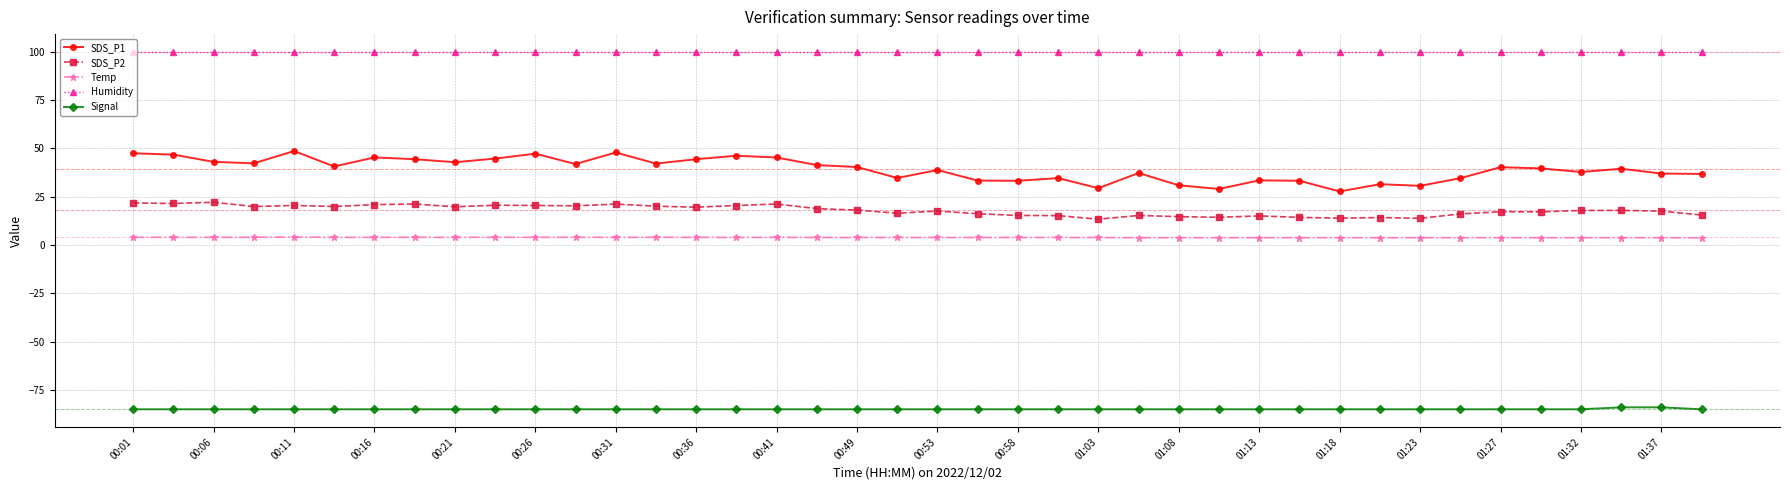

What is the average value of the Humidity series?

99.9